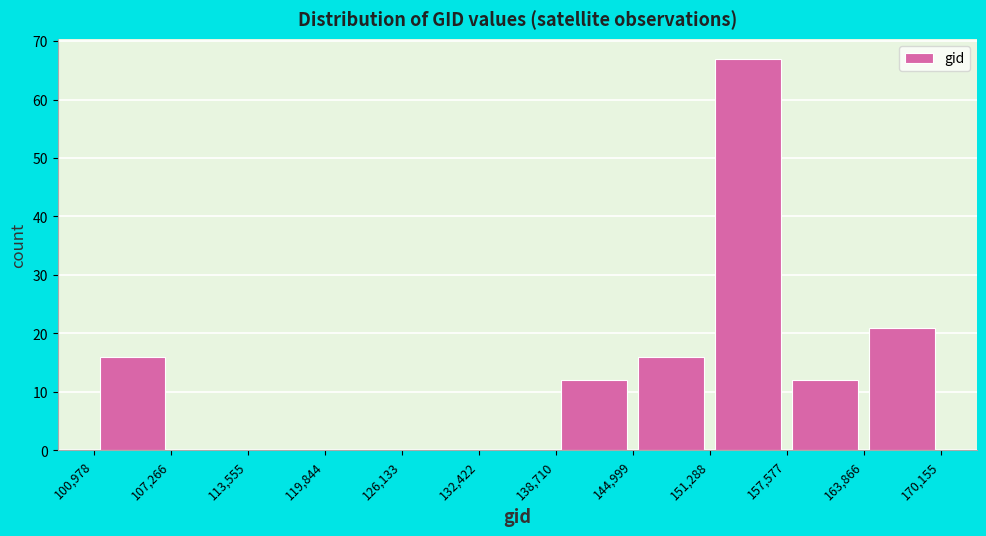

Reading left to right, transcribe this chart: for each bar, give the range it covers on the x-axis and its height. The values are not printed on the chart, so give them approximately, as read against the axis.

100,978 to 107,266: 16
107,266 to 113,555: 0
113,555 to 119,844: 0
119,844 to 126,133: 0
126,133 to 132,422: 0
132,422 to 138,710: 0
138,710 to 144,999: 12
144,999 to 151,288: 16
151,288 to 157,577: 67
157,577 to 163,866: 12
163,866 to 170,155: 21